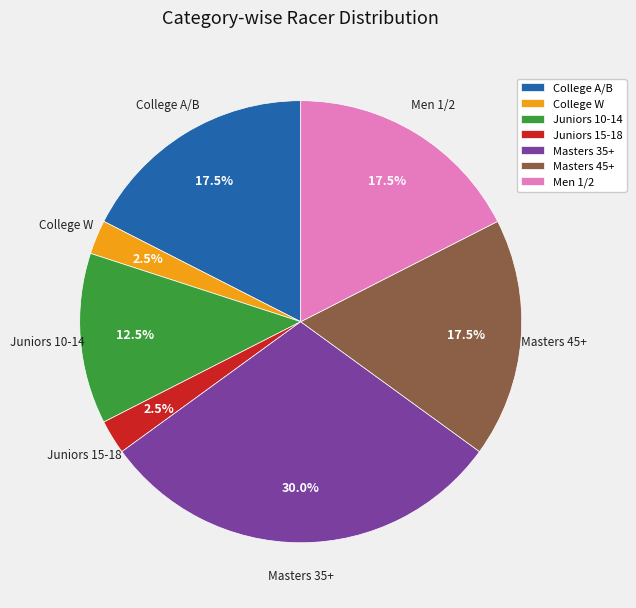

What is the ratio of the value at Men 1/2 to the value at Juniors 15-18?

7.0